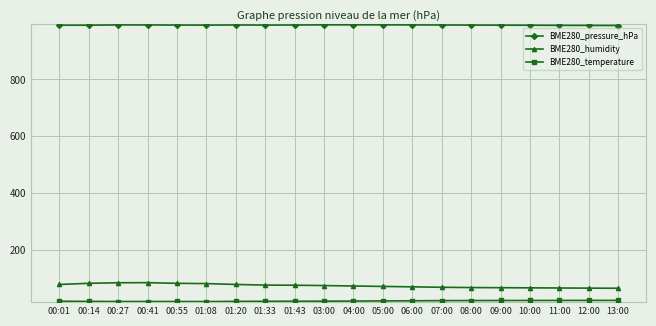

True or false: BME280_humidity and BME280_pressure_hPa intersect in this chart.

False